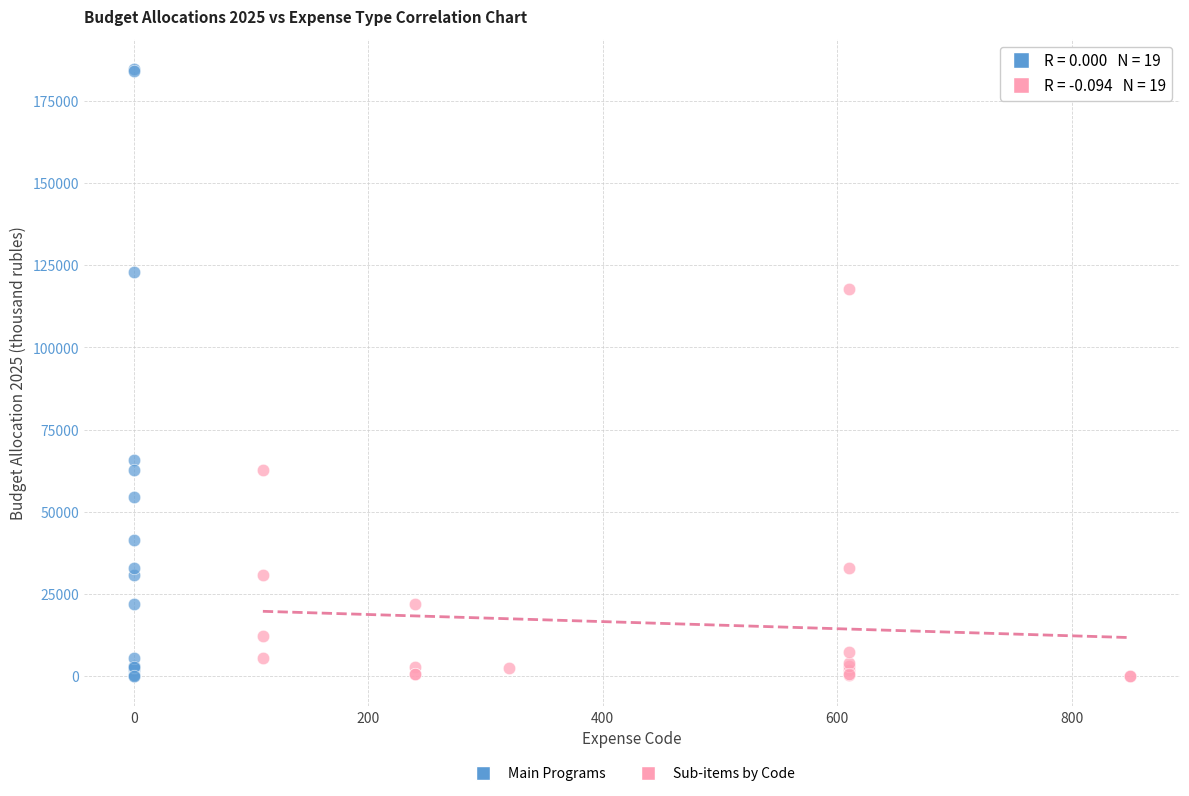

Which series has the largest Y range (max minus min)?

Main Programs